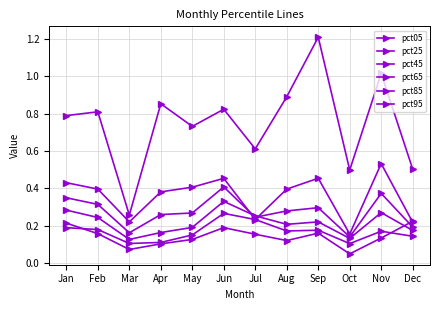

At which category is the sum across all series the highest?

Sep